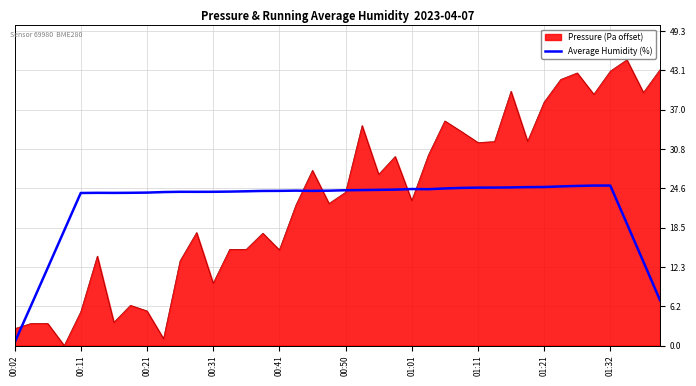

List the series in order of their peak value, lowest first.

Average Humidity (%), Pressure (Pa offset)